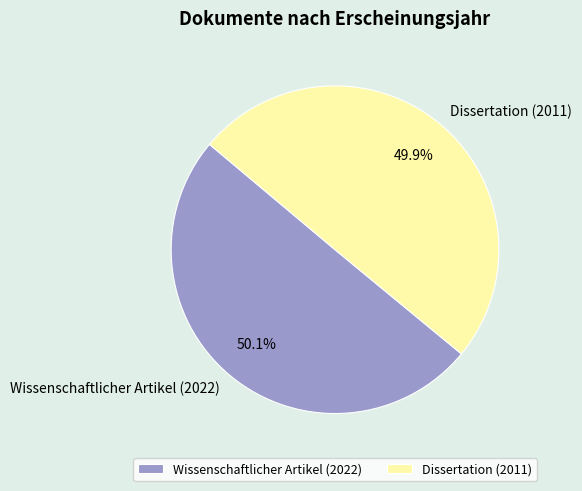

Approximately how many times larger is the value at Wissenschaftlicher Artikel (2022) compared to Dissertation (2011)?

1.0